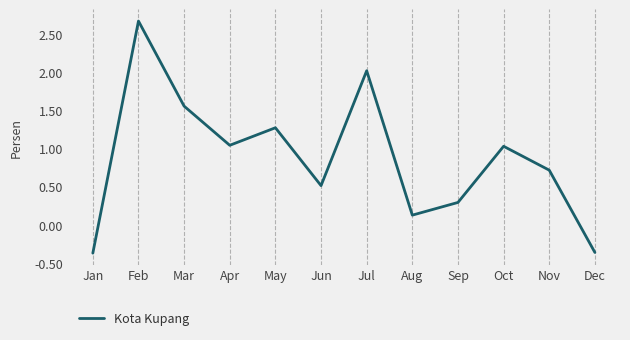

Where is the first local maximum?

Feb